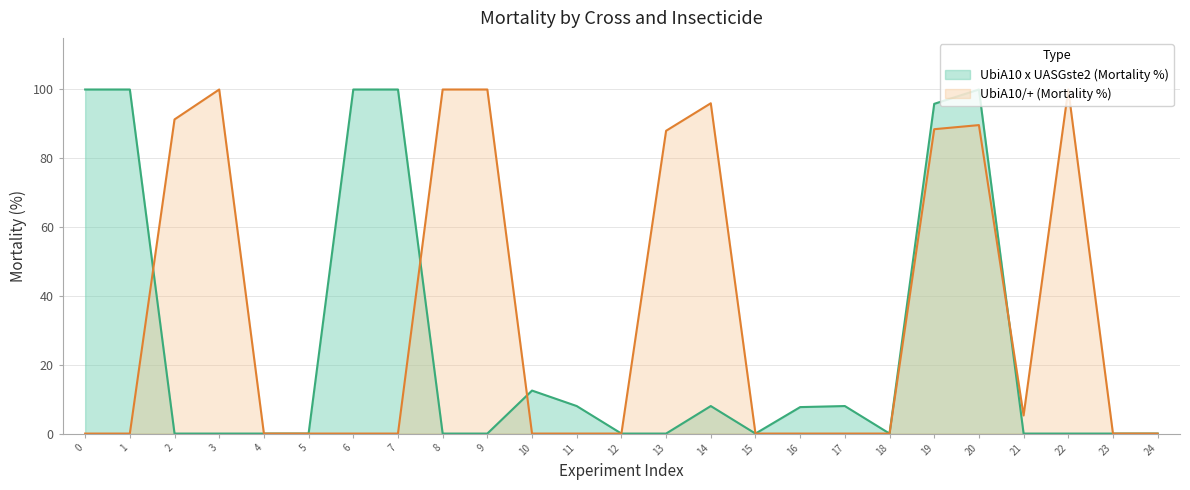

Does the chart display data point markers on the line(s)?

No